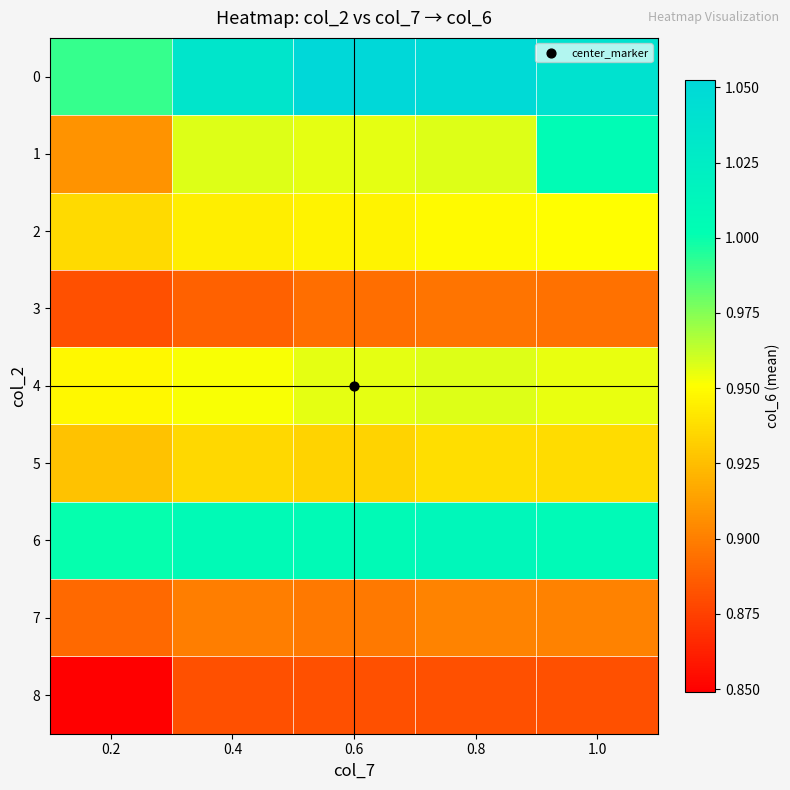

What is the total value across all series at 0.6?

8.5